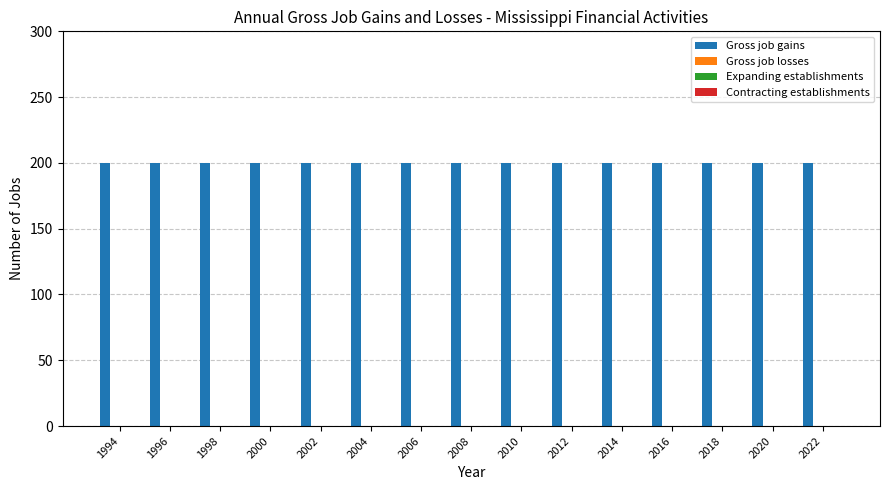

Which category has the highest value across all series?

1994